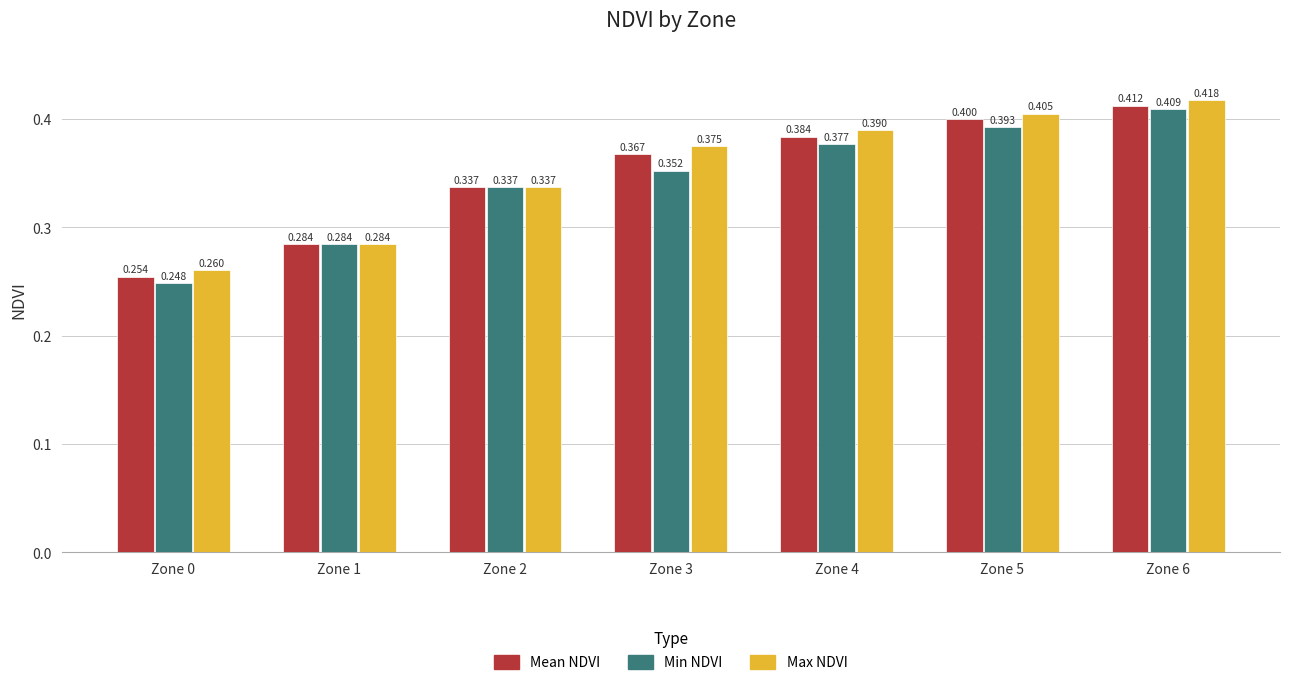

What is the value of the Min NDVI bar at the 6th from the left?

0.4